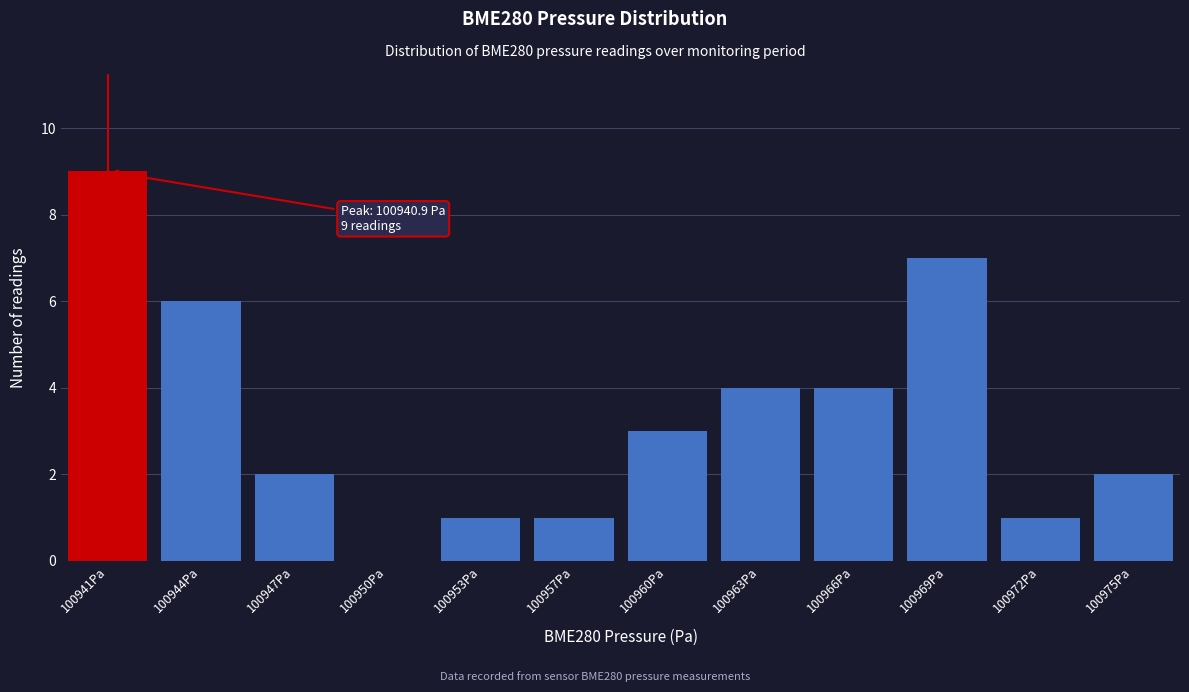

Reading left to right, transcribe all the data shown in this chart.

100941Pa=9	100944Pa=6	100947Pa=2	100950Pa=0	100953Pa=1	100957Pa=1	100960Pa=3	100963Pa=4	100966Pa=4	100969Pa=7	100972Pa=1	100975Pa=2